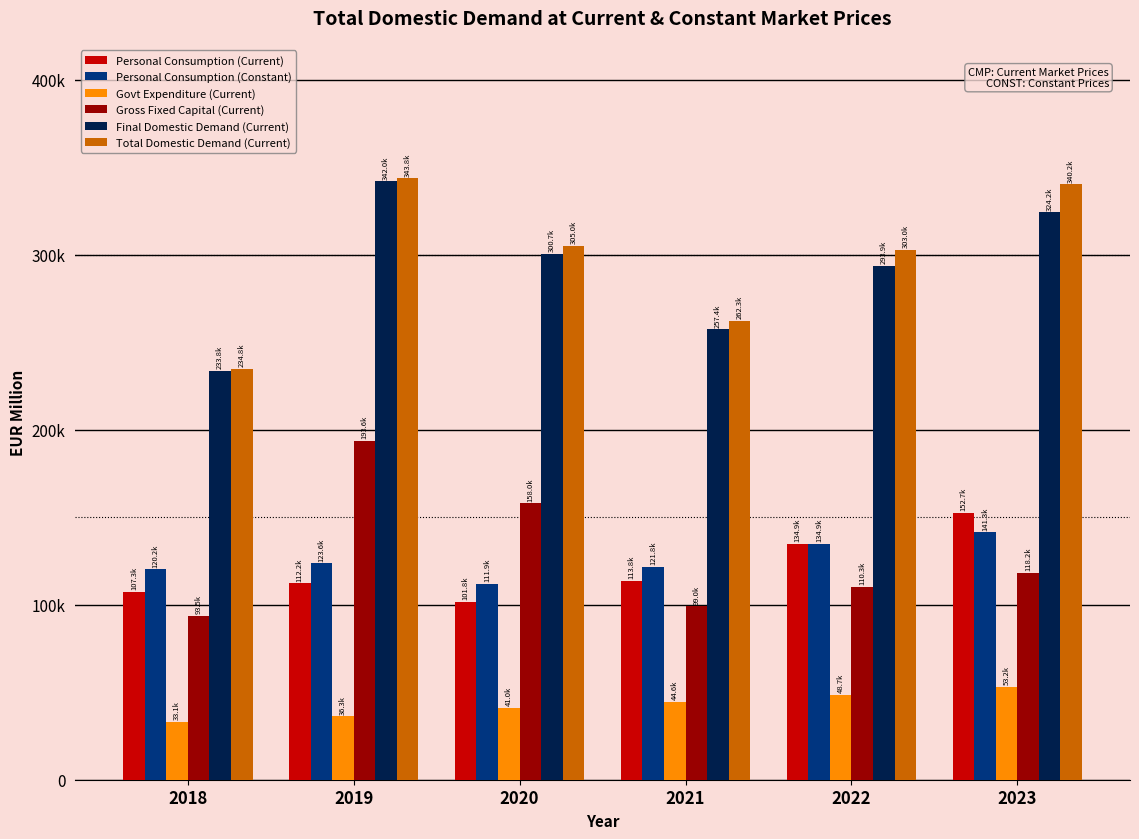

Are the bars grouped side by side (vs. stacked)?

Yes